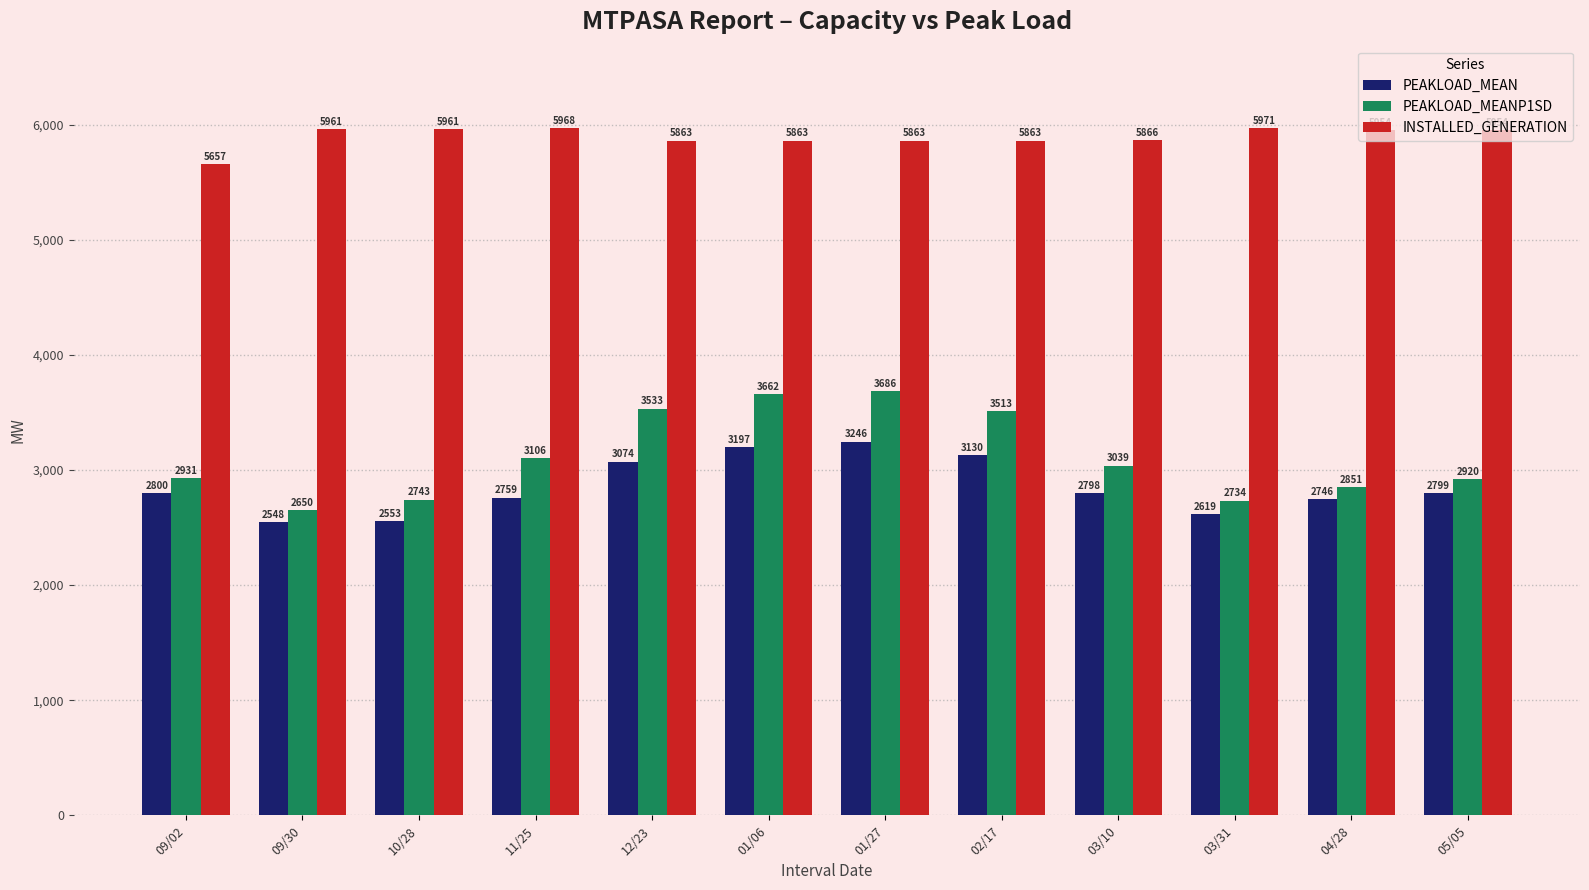

What is the difference between the maximum and minimum values in the INSTALLED_GENERATION series?

314